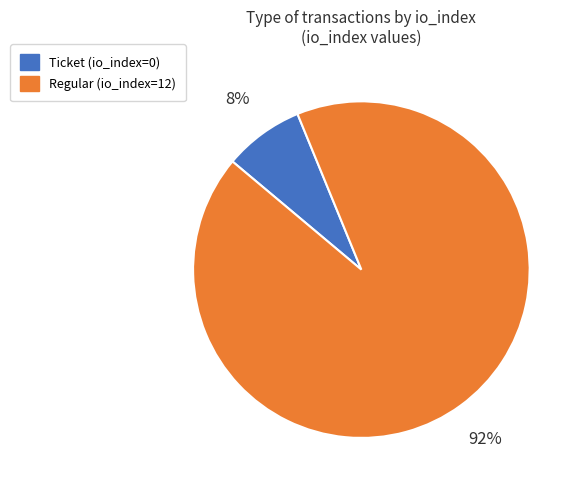

What percentage is the Regular (io_index=12) slice, to the nearest percent?

92%